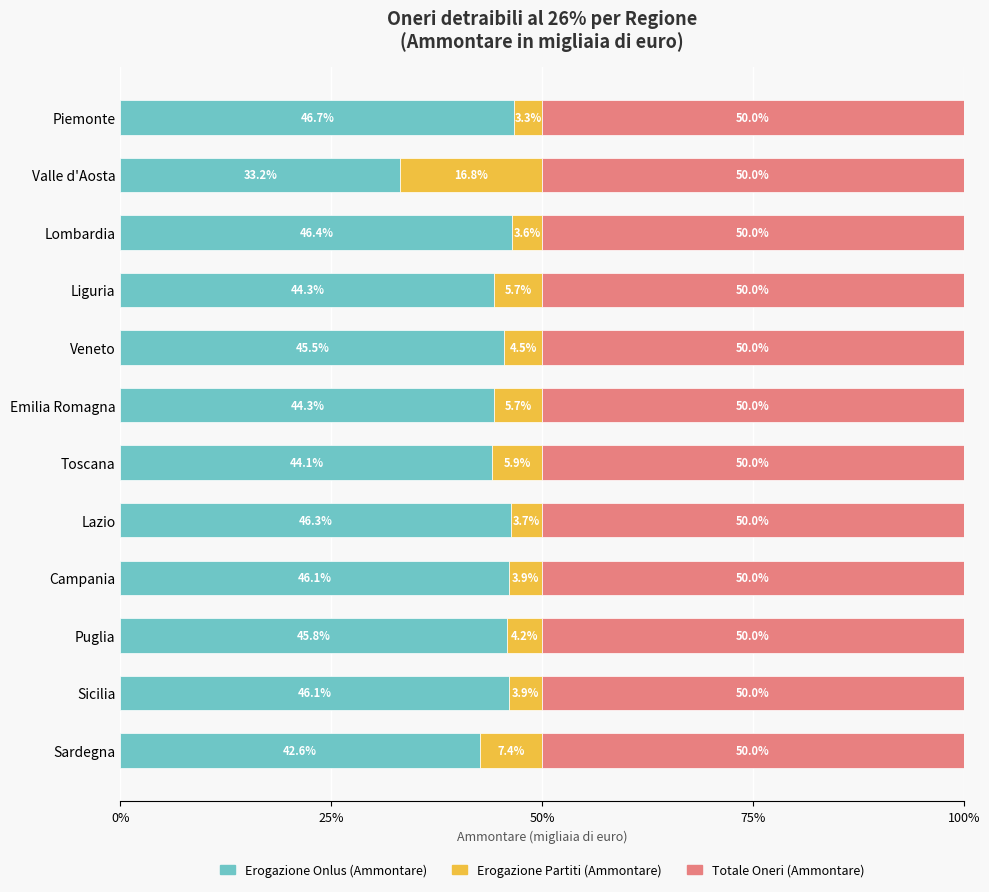

What is the minimum value for Erogazione Onlus (Ammontare)?

33.2